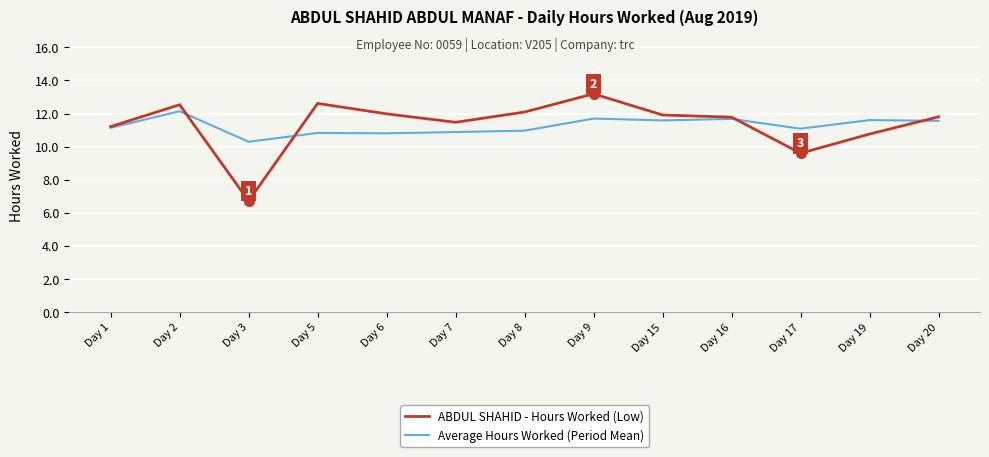

Where is the first local maximum for Average Hours Worked (Period Mean)?

Day 2